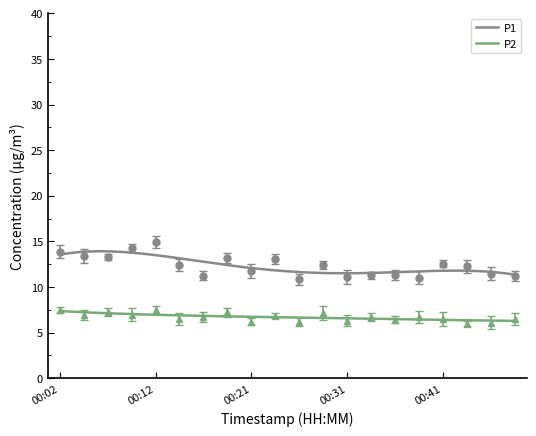

What is the total value across all series at 00:09?

21.2